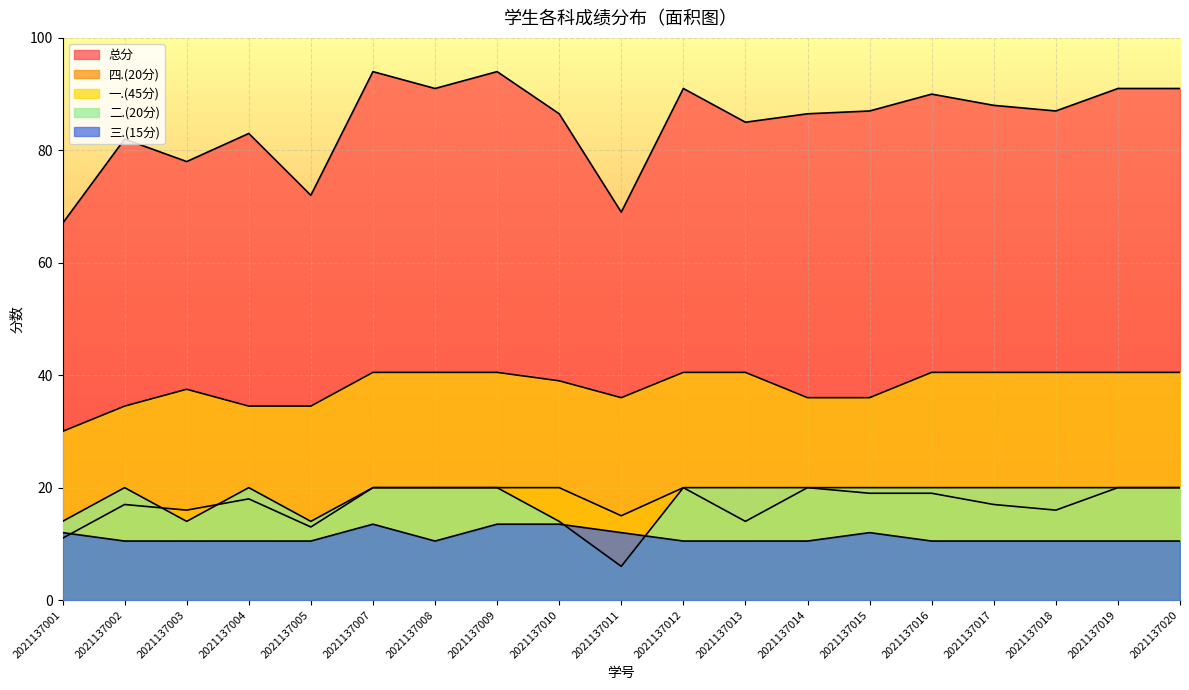

At how many categories does at least one series exceed 43?

19